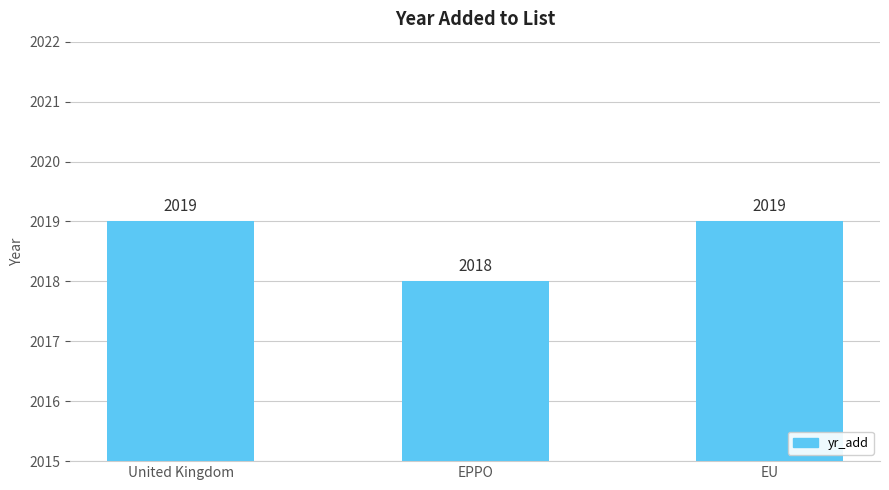

What is the sum of the values at EU and United Kingdom?

4038